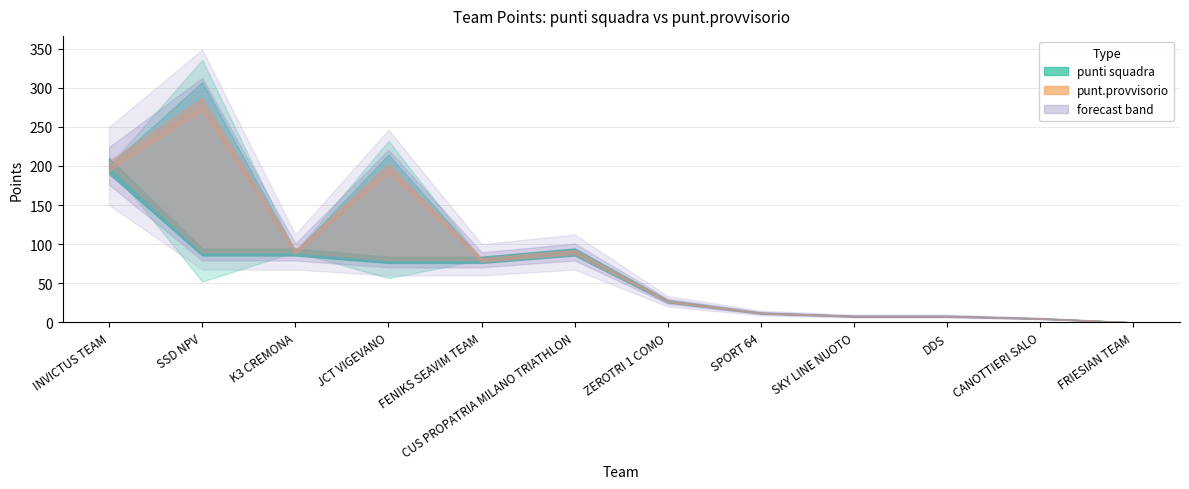

What is the total value across all series at CUS PROPATRIA MILANO TRIATHLON?

180